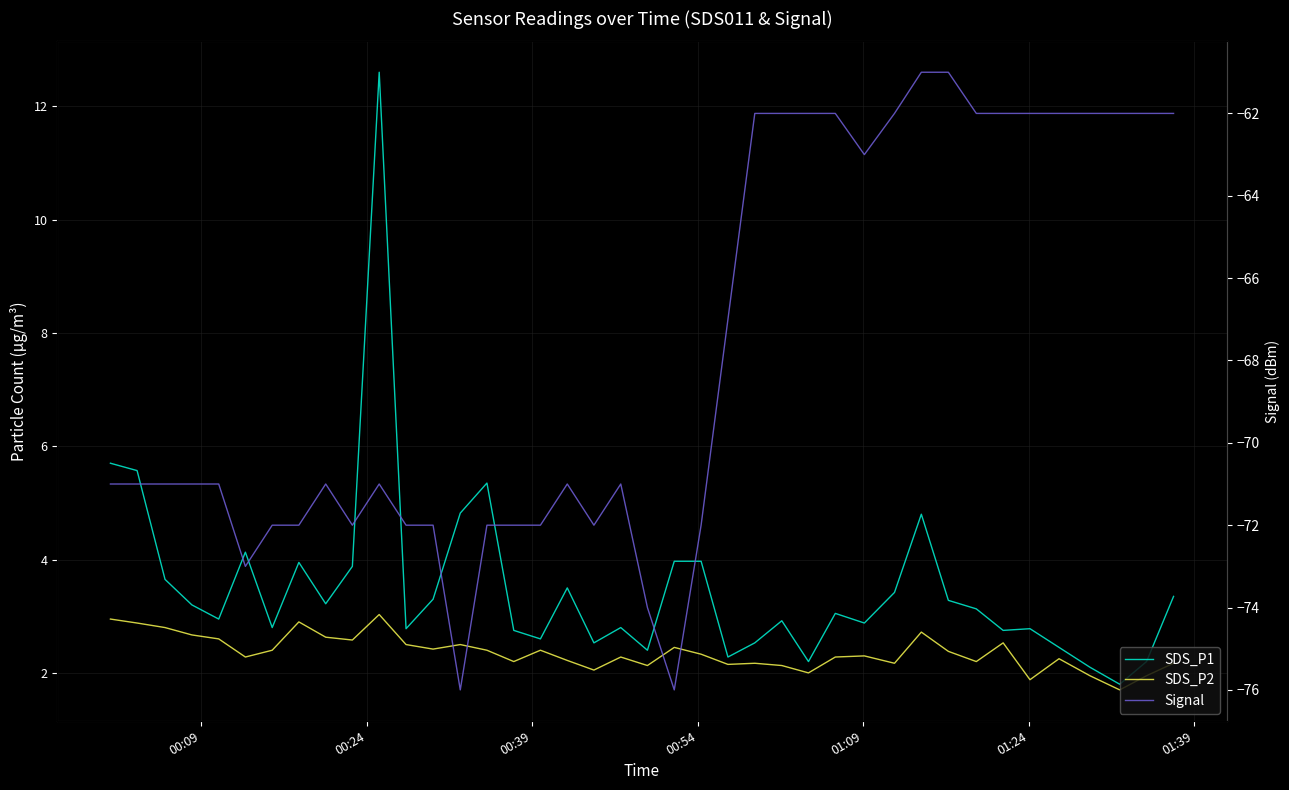

True or false: SDS_P1 and Signal intersect in this chart.

False